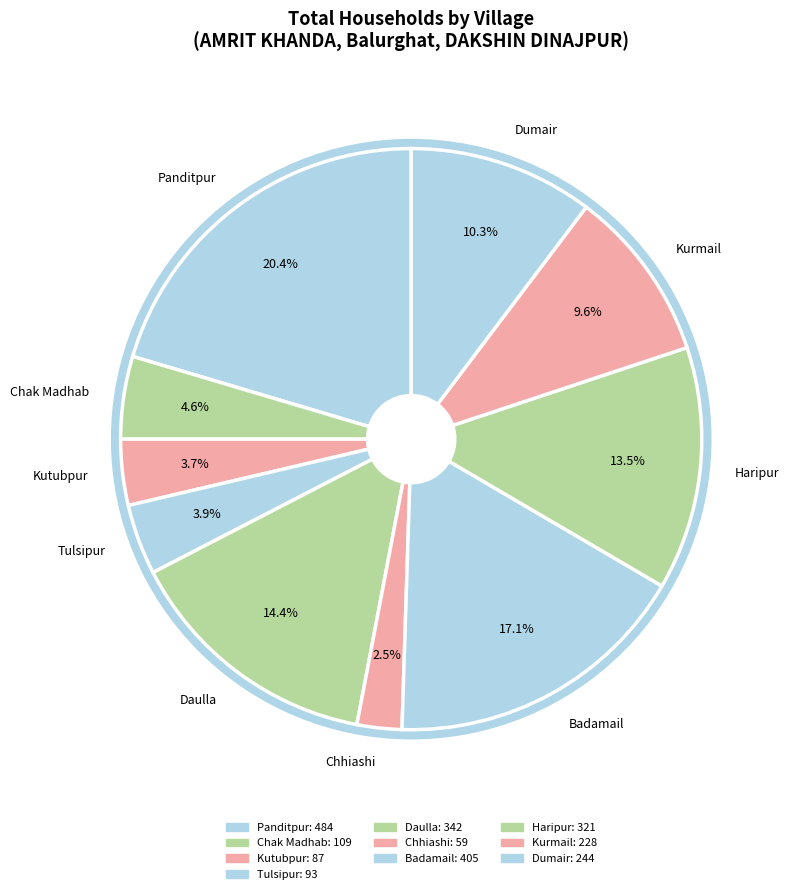

How much of the chart is everything except Daulla?

85.6%